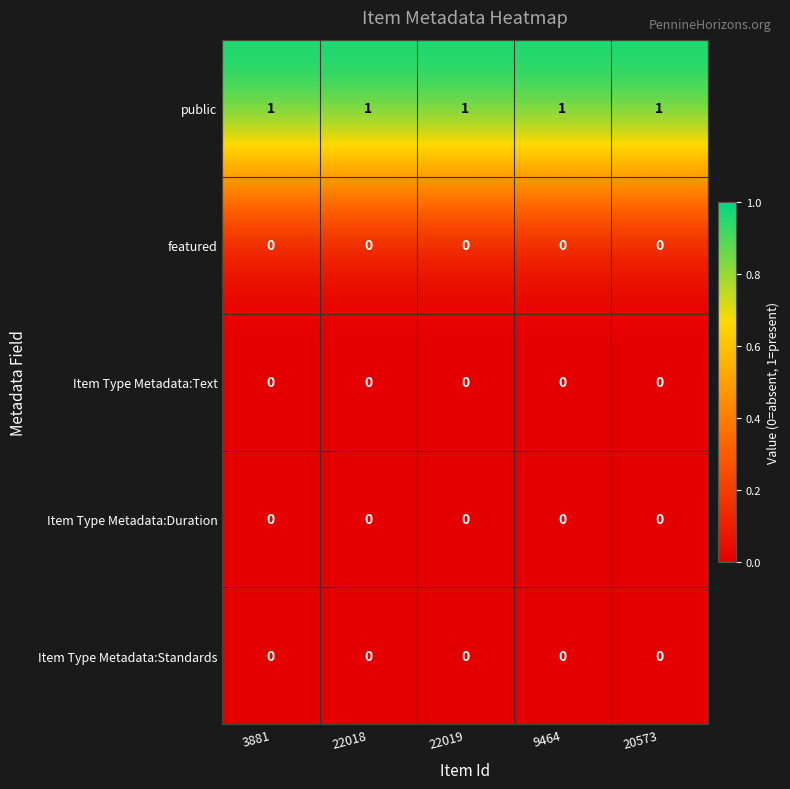

Which series has the largest total across all categories?

public